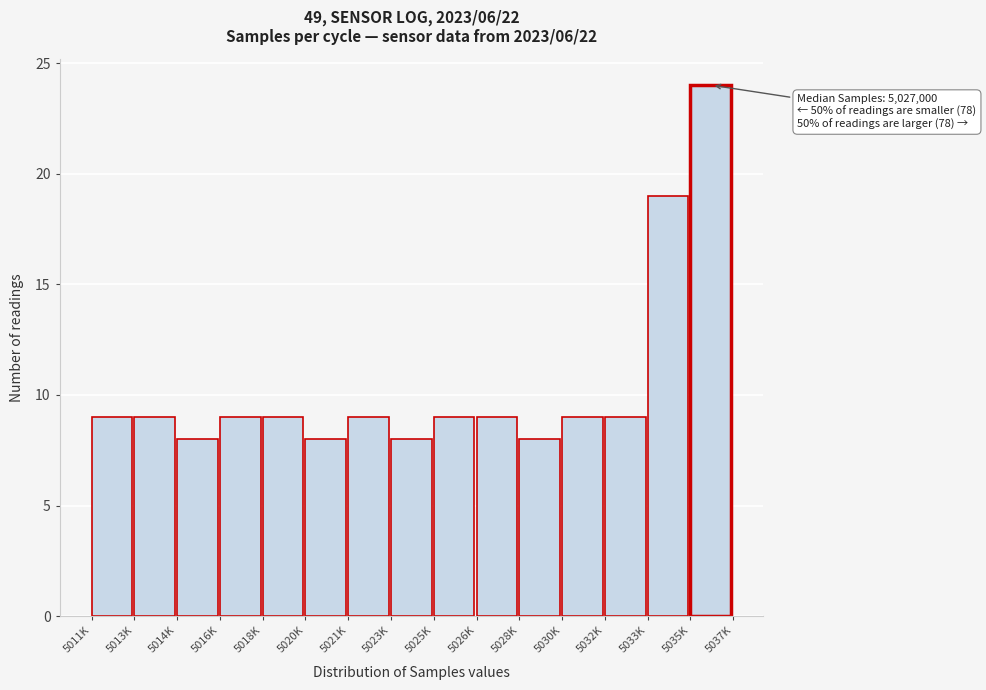

Reading right to left, what are all the values shown in this chart?

5035K=24	5033K=19	5032K=9	5030K=9	5028K=8	5026K=9	5025K=9	5023K=8	5021K=9	5020K=8	5018K=9	5016K=9	5014K=8	5013K=9	5011K=9